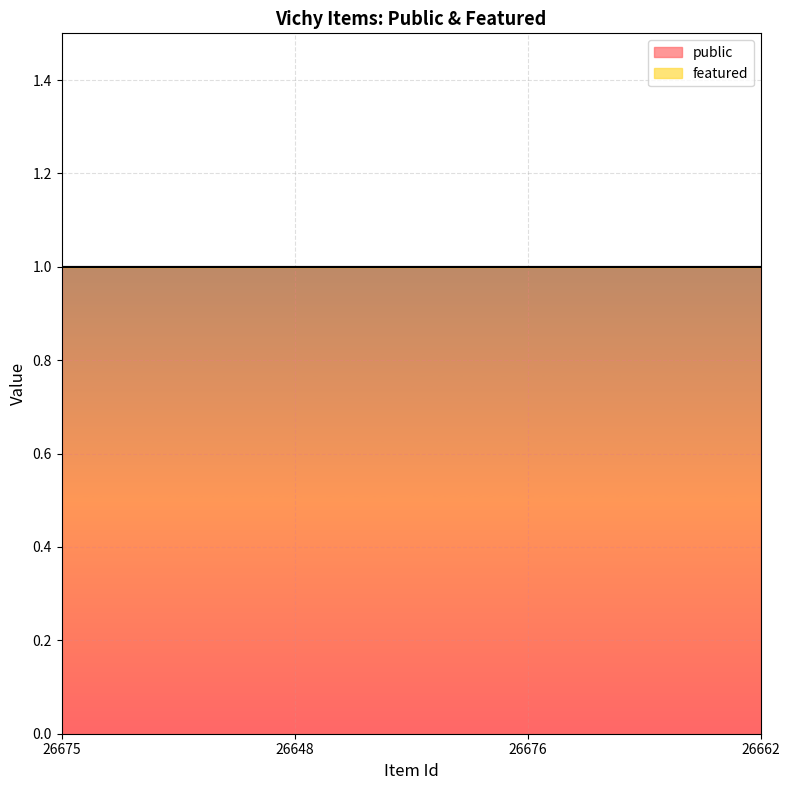

What is the greatest value displayed?

1